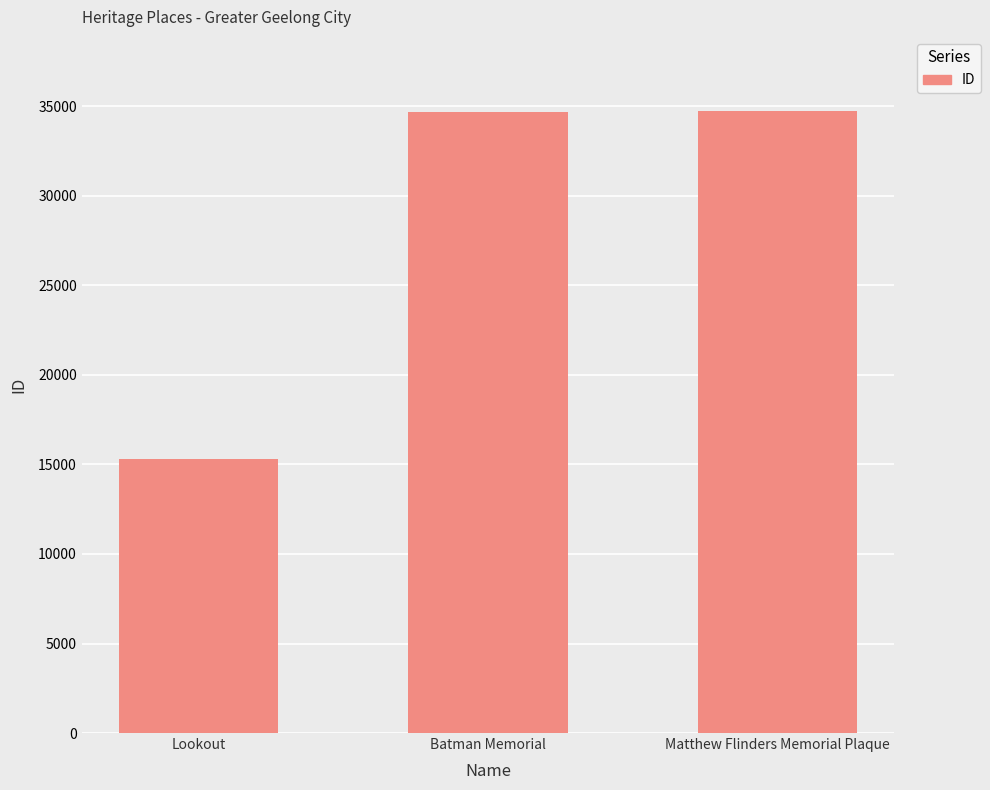

Where is the data nearest to the value 24999?

Batman Memorial